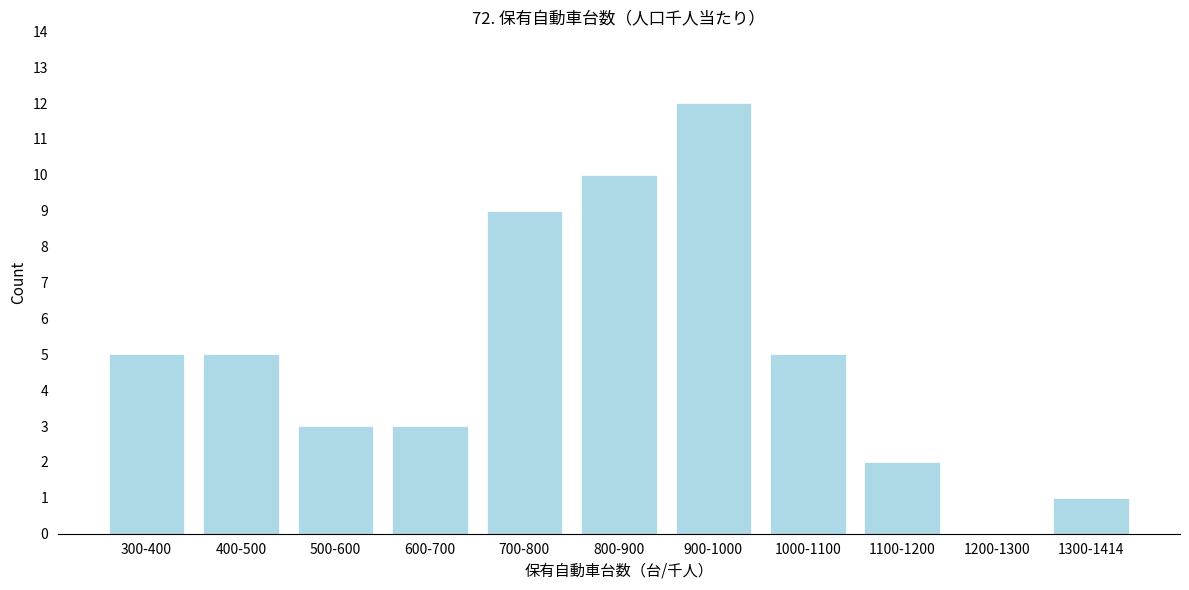

Reading left to right, list all the values displayed in this chart.

300-400=5	400-500=5	500-600=3	600-700=3	700-800=9	800-900=10	900-1000=12	1000-1100=5	1100-1200=2	1200-1300=0	1300-1414=1